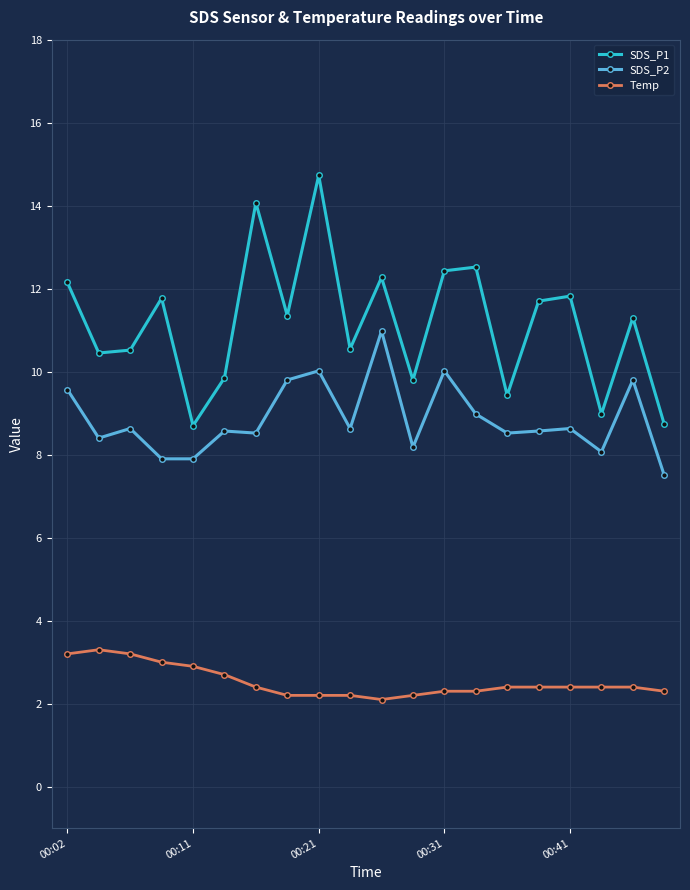

True or false: SDS_P1 and SDS_P2 cross at least once.

False